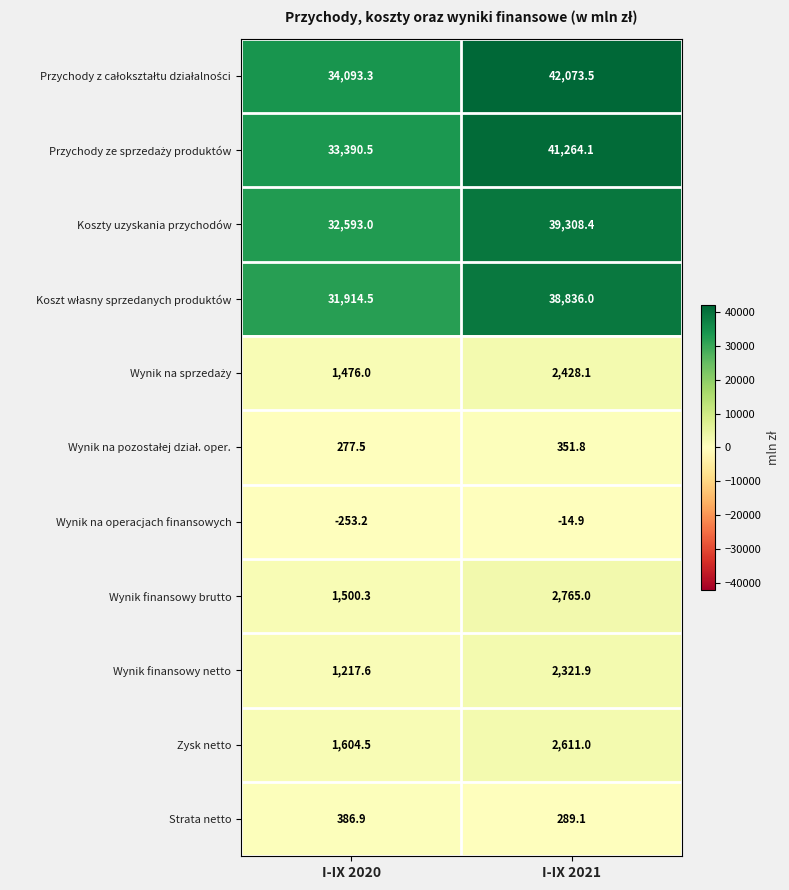

Is it true that Koszty uzyskania przychodów equals 32593.0 at I-IX 2020?

True